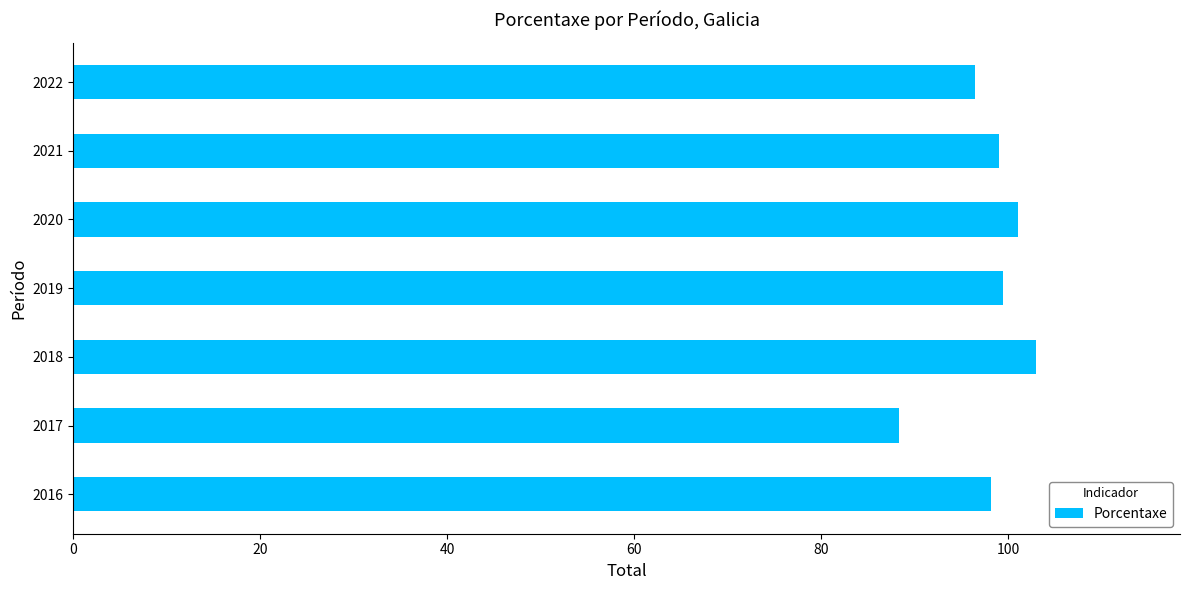

Reading top to bottom, what are all the values shown in this chart?

96.4	99.0	101.0	99.5	102.9	88.3	98.1